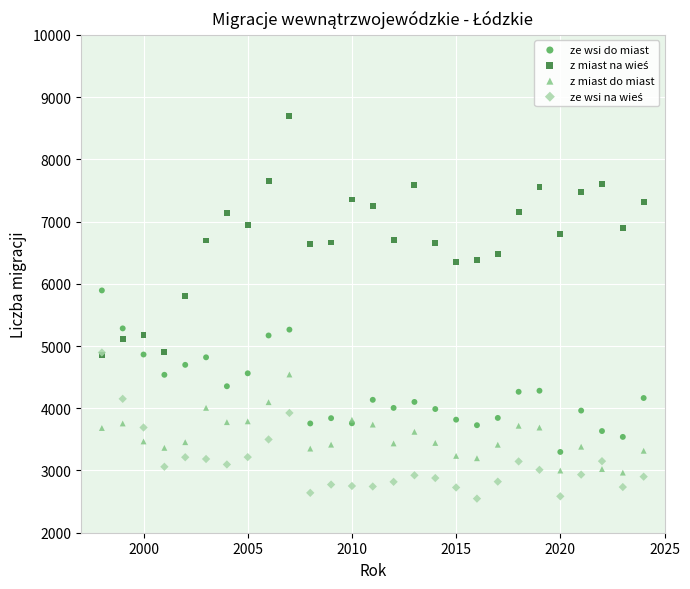

Across all series, what Y value is closest to 5620?

5800